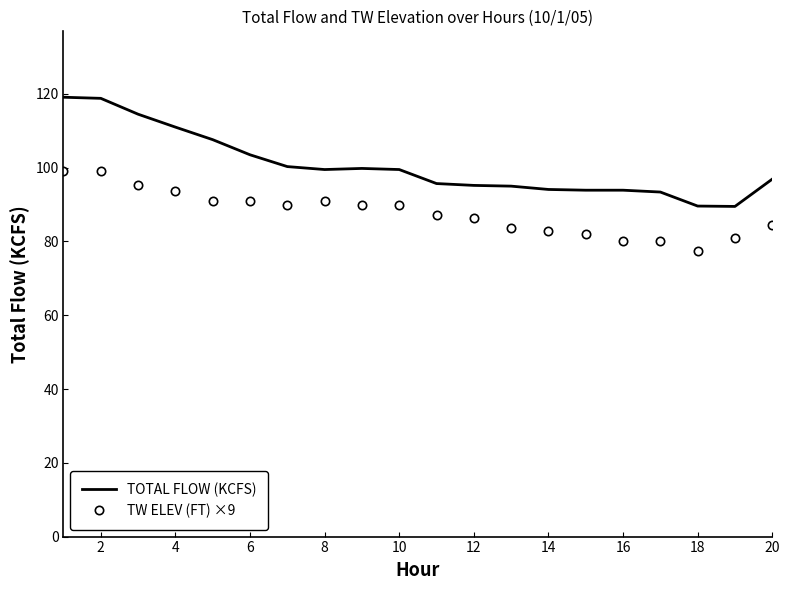

Rank the series by their maximum value, from highest to lowest.

TOTAL FLOW (KCFS), TW ELEV (FT) ×9